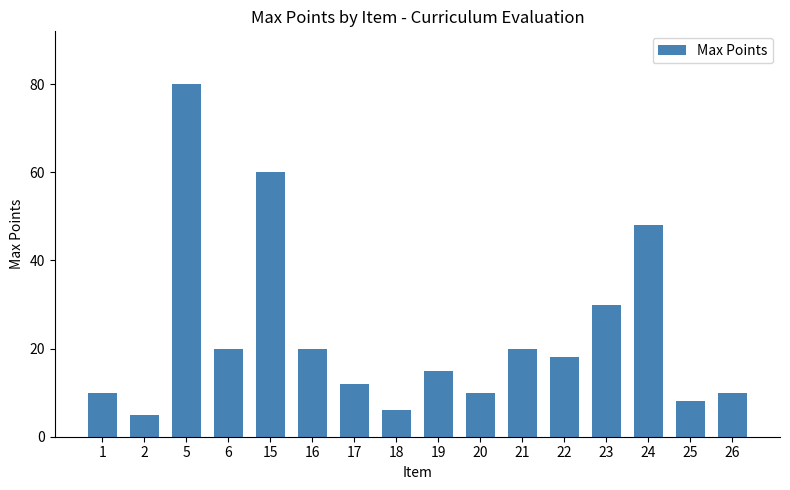

What is the greatest value displayed?

80